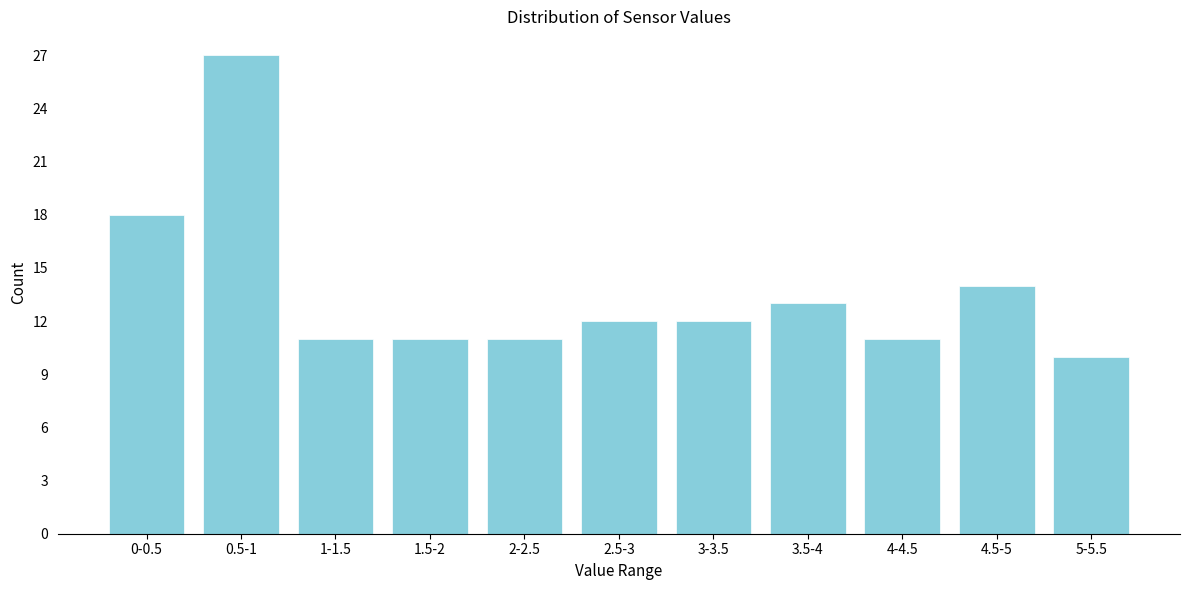

Reading left to right, transcribe all the data shown in this chart.

18	27	11	11	11	12	12	13	11	14	10